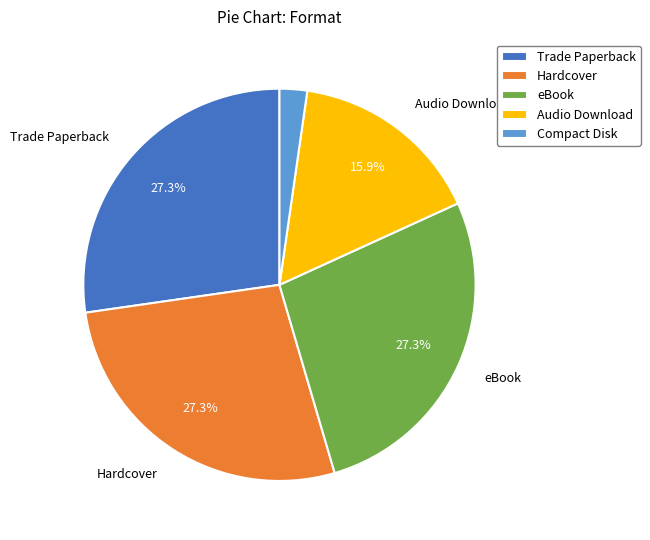

Which category has the smallest portion of the pie?

Compact Disk